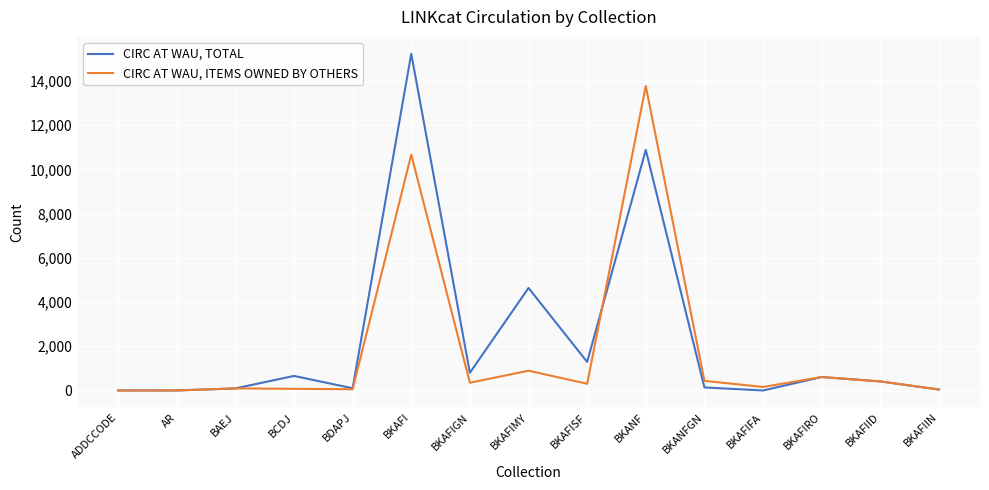

What is the sum of all CIRC AT WAU, ITEMS OWNED BY OTHERS values?

27876